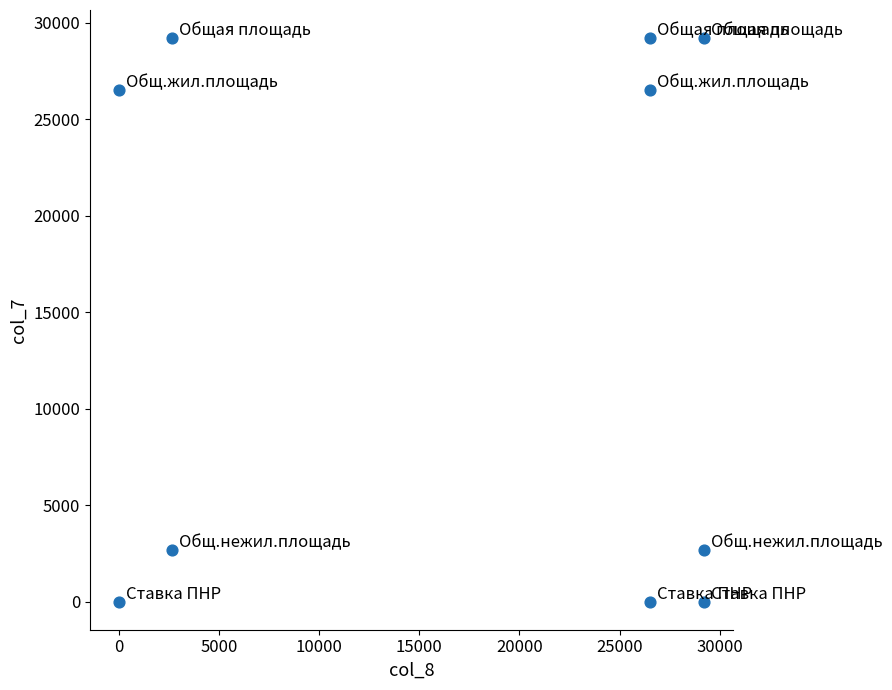

What is the range of X values (max minus min)?

29189.6